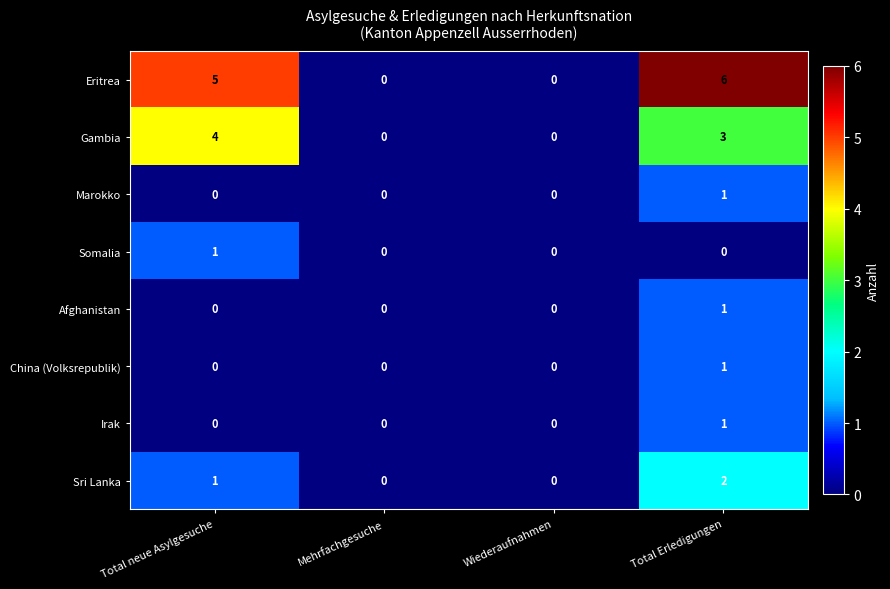

The Sri Lanka series shows 0 at Wiederaufnahmen. True or false?

True